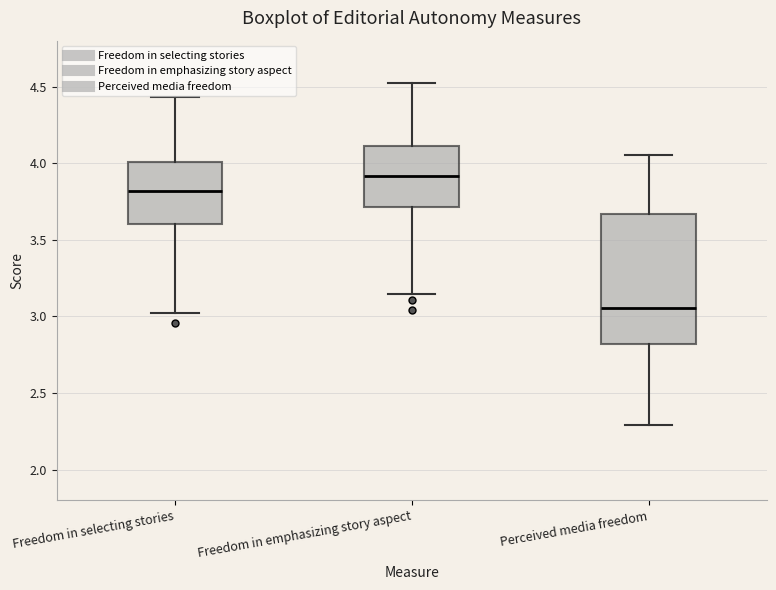

Which box is the tallest, from its lower edge to its upper edge?

Perceived media freedom